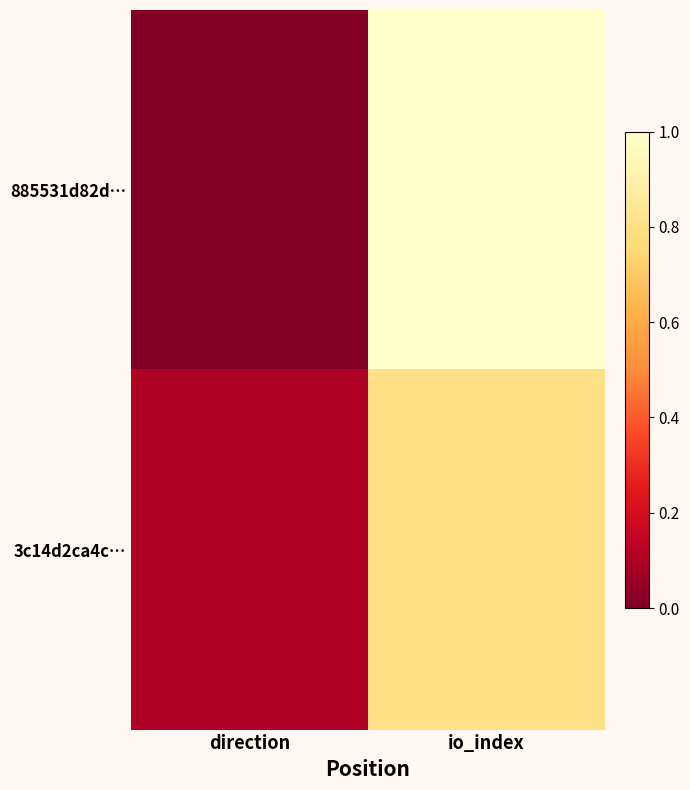

What is the spread (max minus min) of values at io_index?

0.2